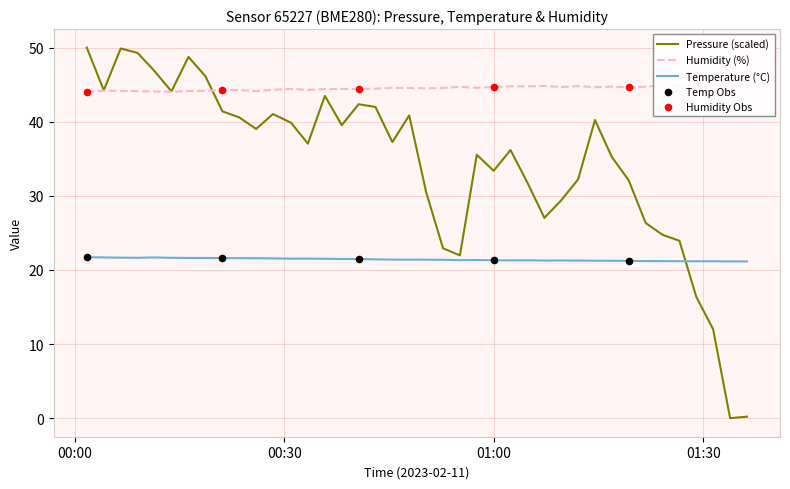

Which series reaches the minimum Y coordinate?

pressure